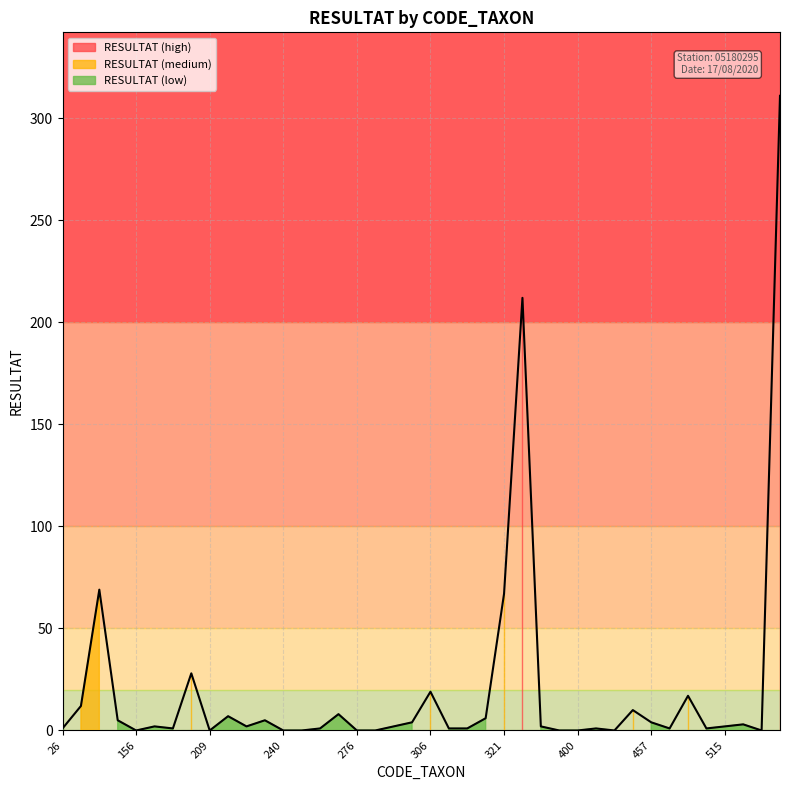

List the labels in order of value, smallest first.

156, 209, 240, 264, 276, 286, 399, 400, 421, 614, 26, 190, 265, 307, 317, 404, 473, 502, 183, 223, 292, 340, 515, 608, 304, 457, 150, 231, 320, 212, 268, 451, 46, 485, 306, 191, 321, 69, 322, 618